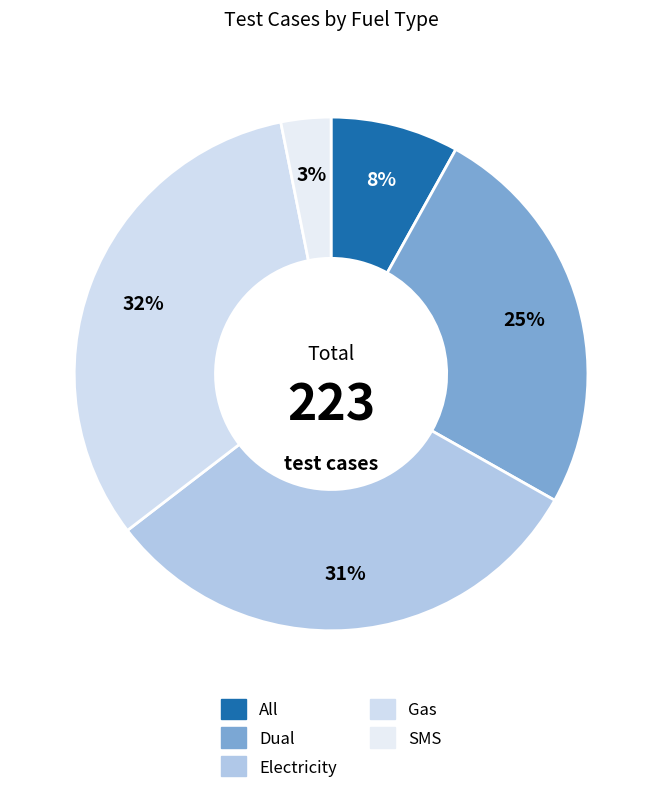

What is the total percentage of All and Dual?

33.2%